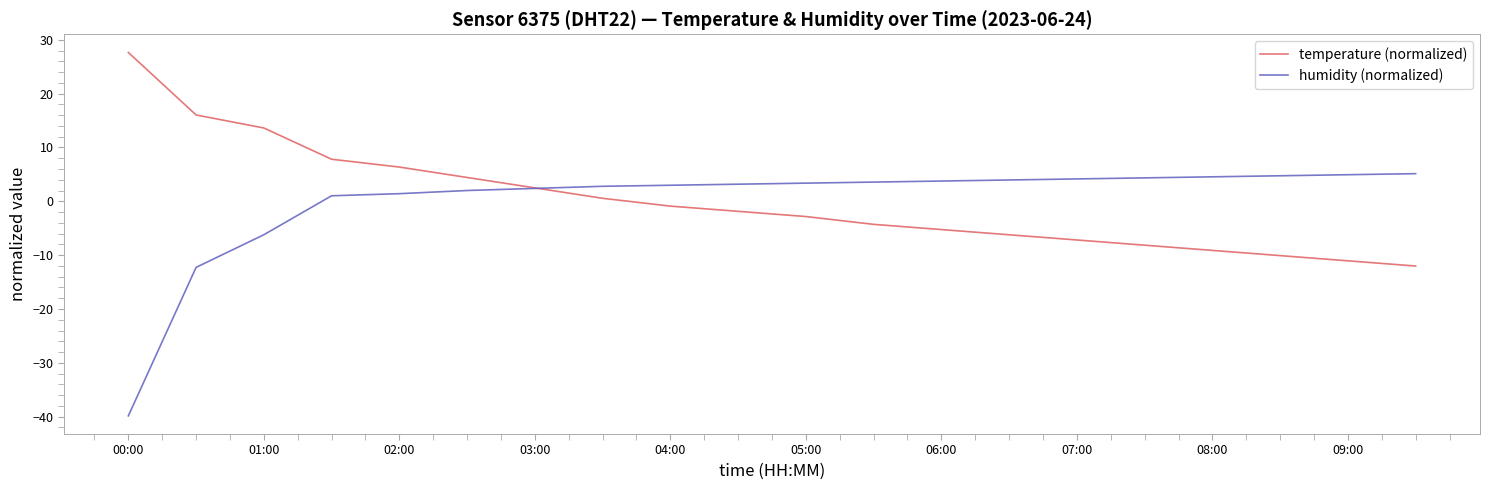

What is the minimum value for temperature (normalized)?

-12.0